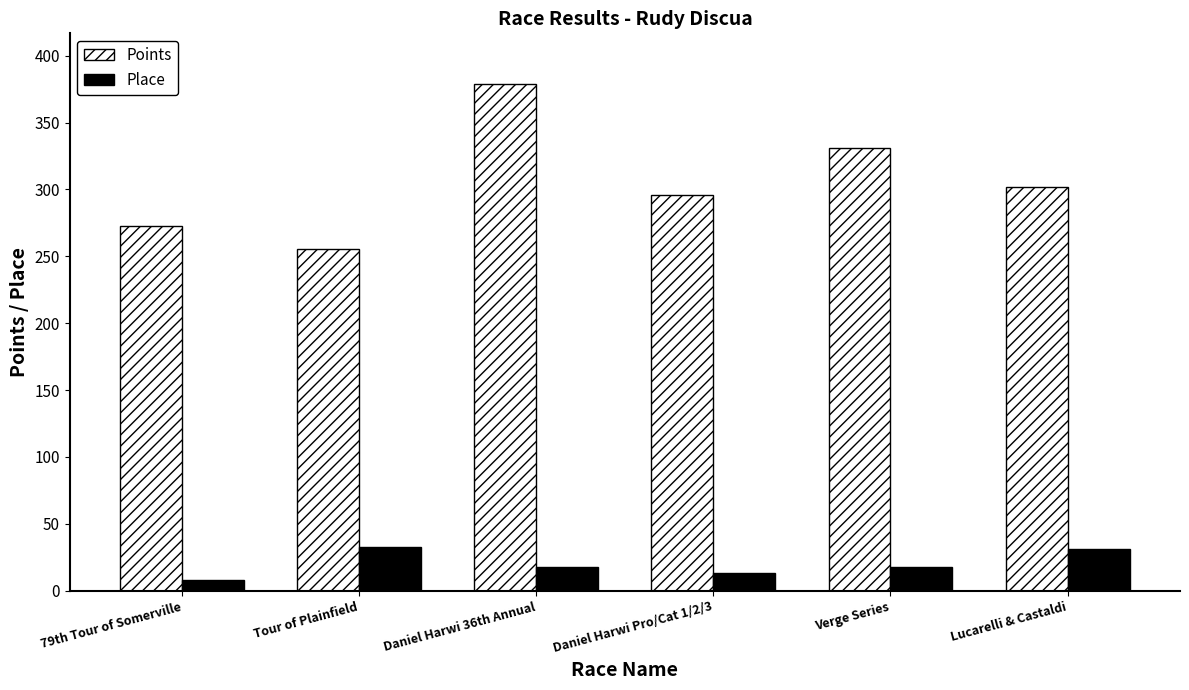

The Place series shows 5.0 at Verge Series. True or false?

False